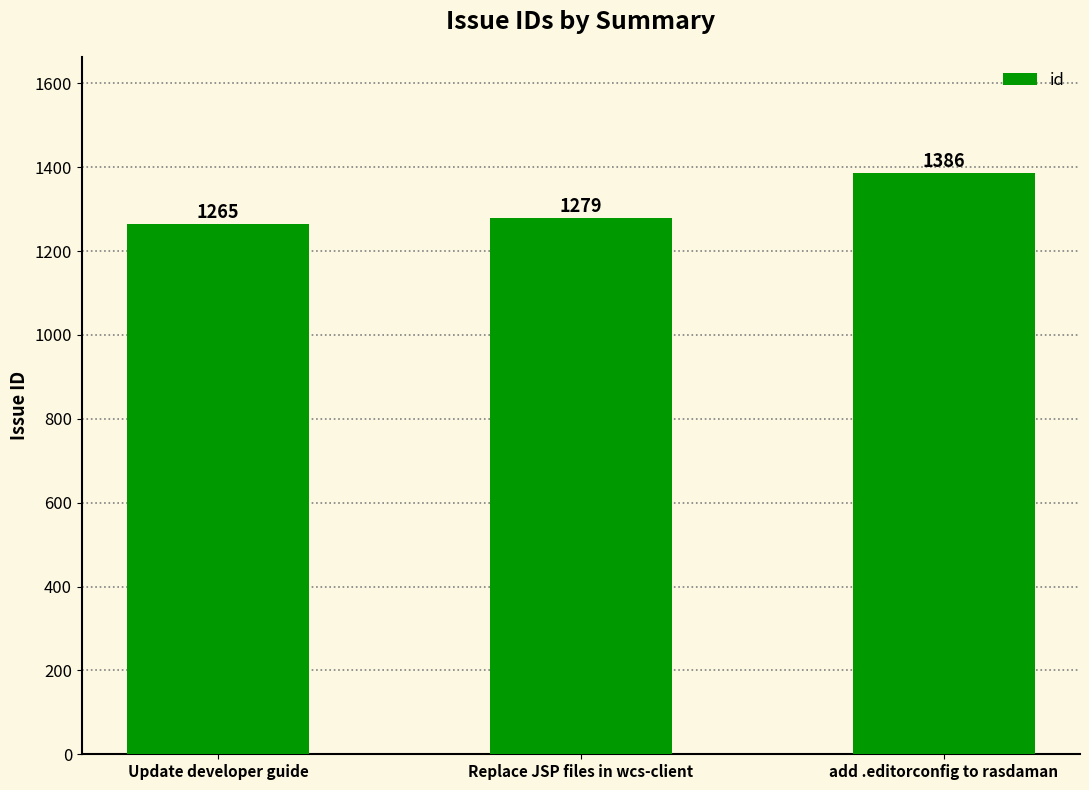

How many bars are there in total?

3